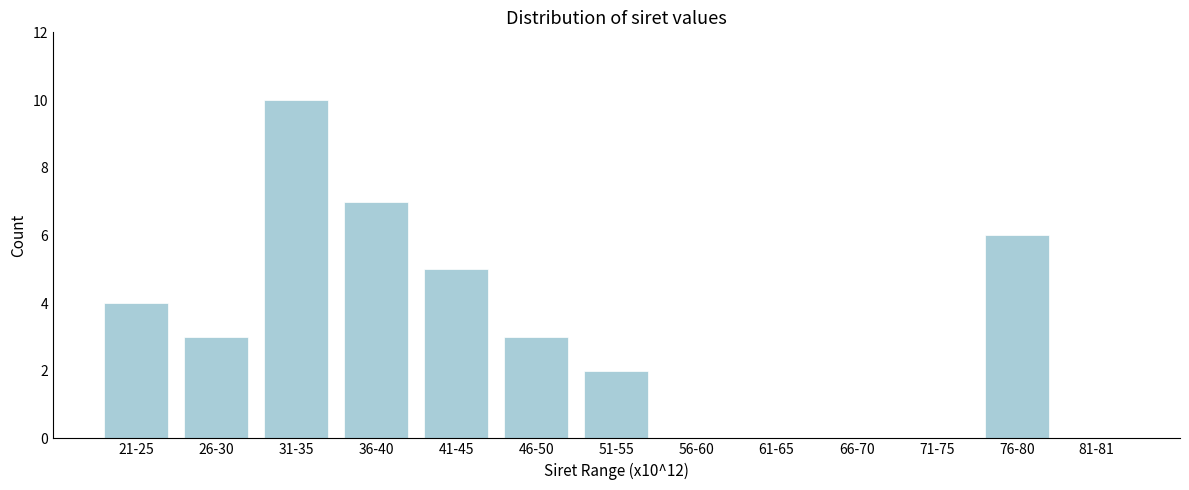

Reading left to right, what are all the values shown in this chart?

21-25=4	26-30=3	31-35=10	36-40=7	41-45=5	46-50=3	51-55=2	56-60=0	61-65=0	66-70=0	71-75=0	76-80=6	81-81=0